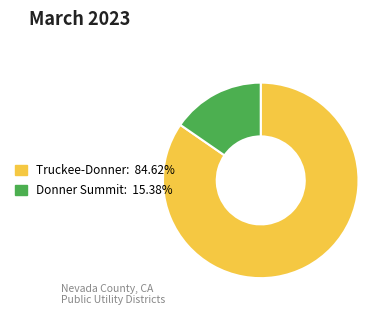

Is there a majority slice in this chart?

Yes